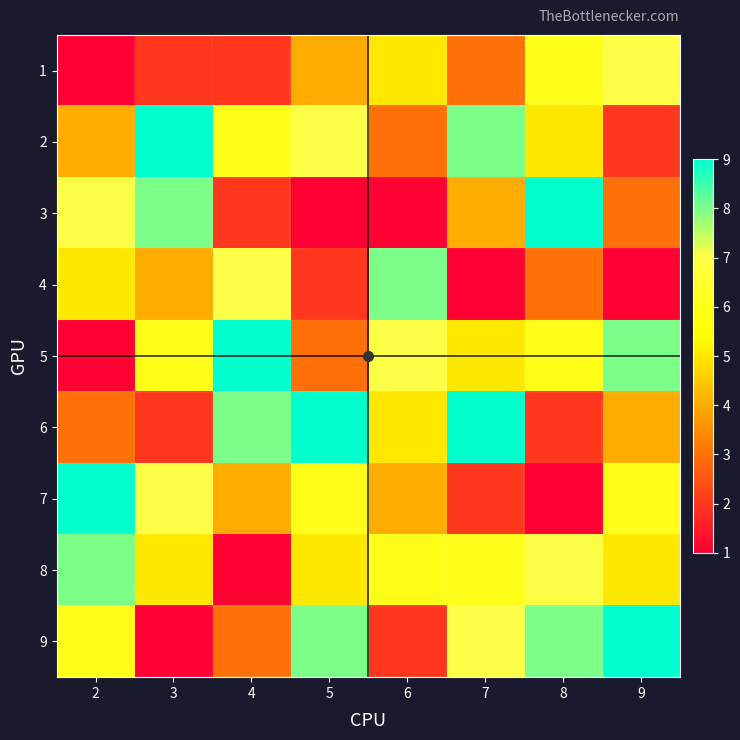

Which category has the lowest value across all series?

2